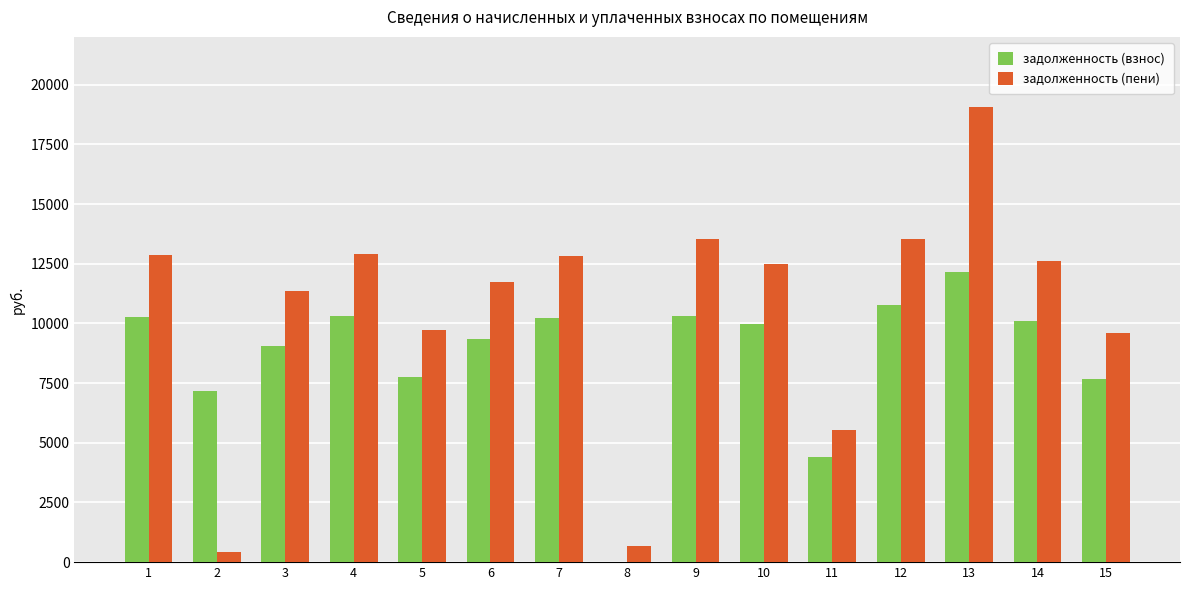

The value of задолженность (пени) at 2 is 403.9. True or false?

True